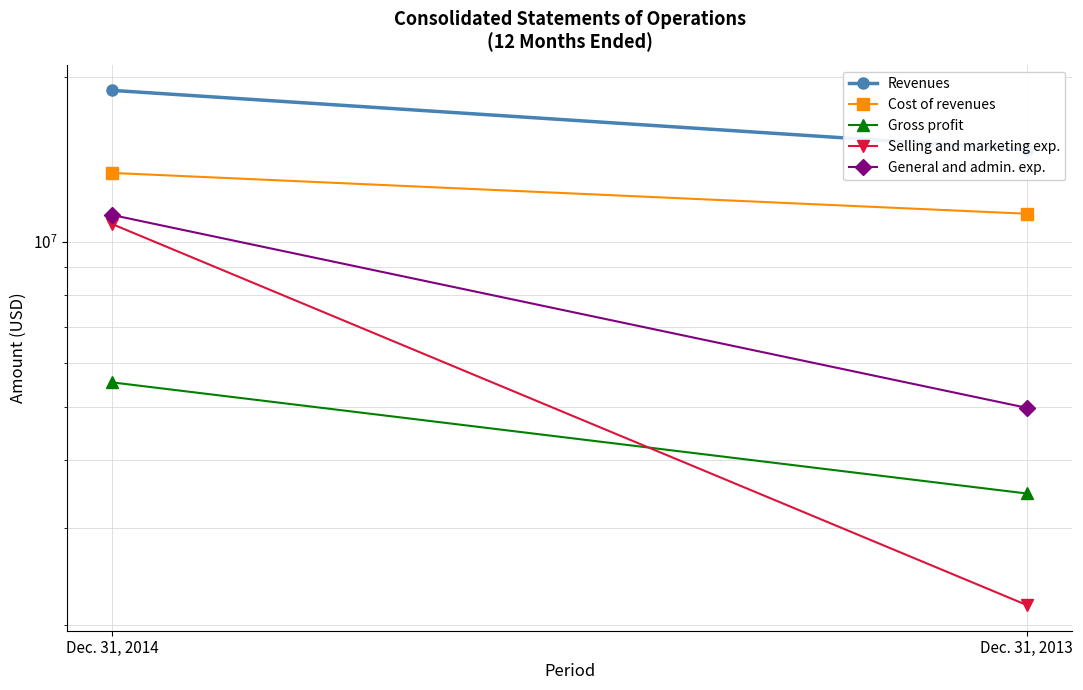

Is it true that Revenues equals 14731837 at Dec. 31, 2013?

True